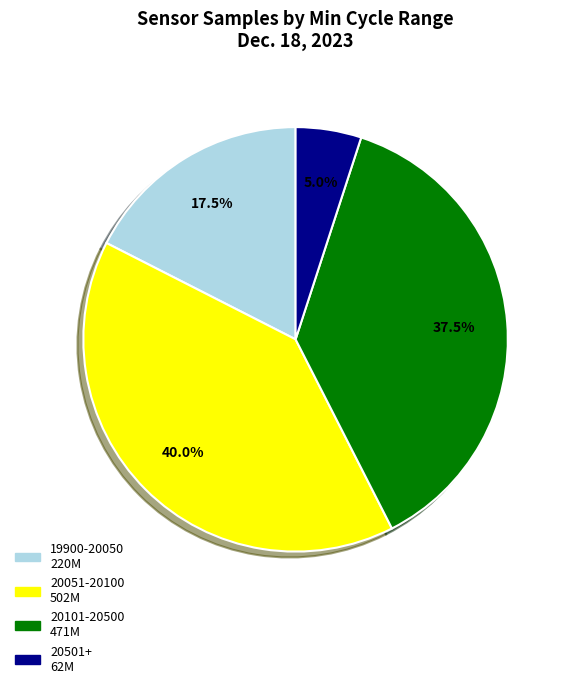

Does any single category account for the majority?

No